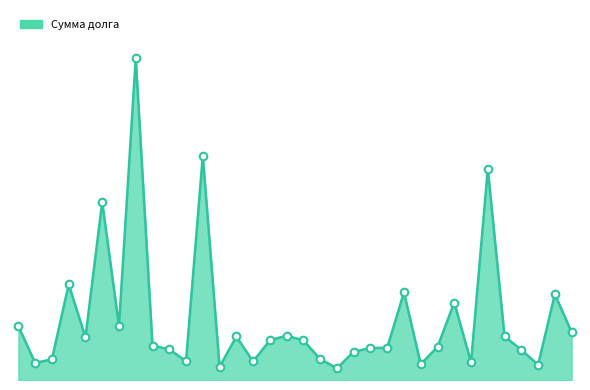

Is this an area chart (filled region under the line)?

Yes